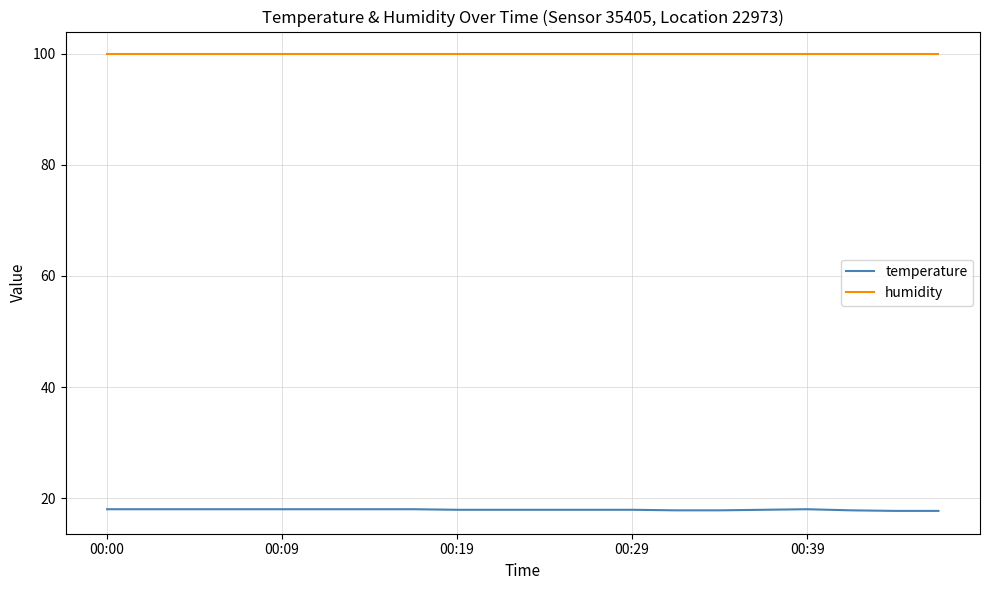

True or false: humidity and temperature intersect in this chart.

False